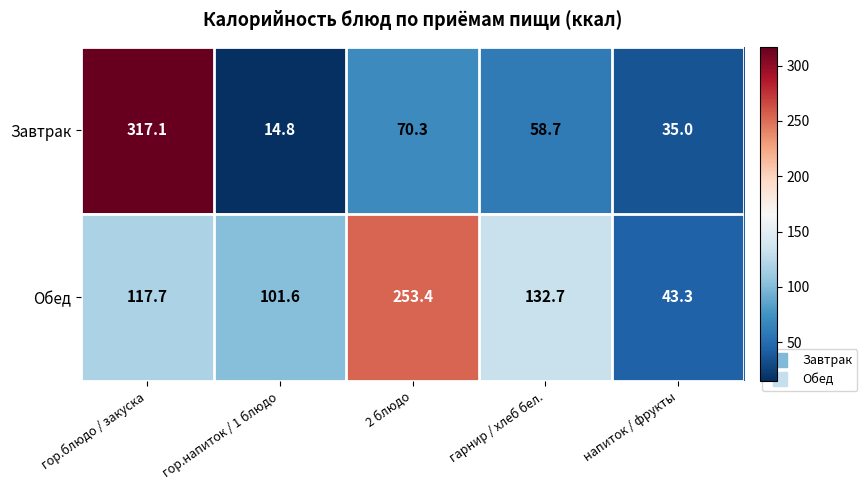

At which category is the sum across all series the highest?

гор.блюдо / закуска